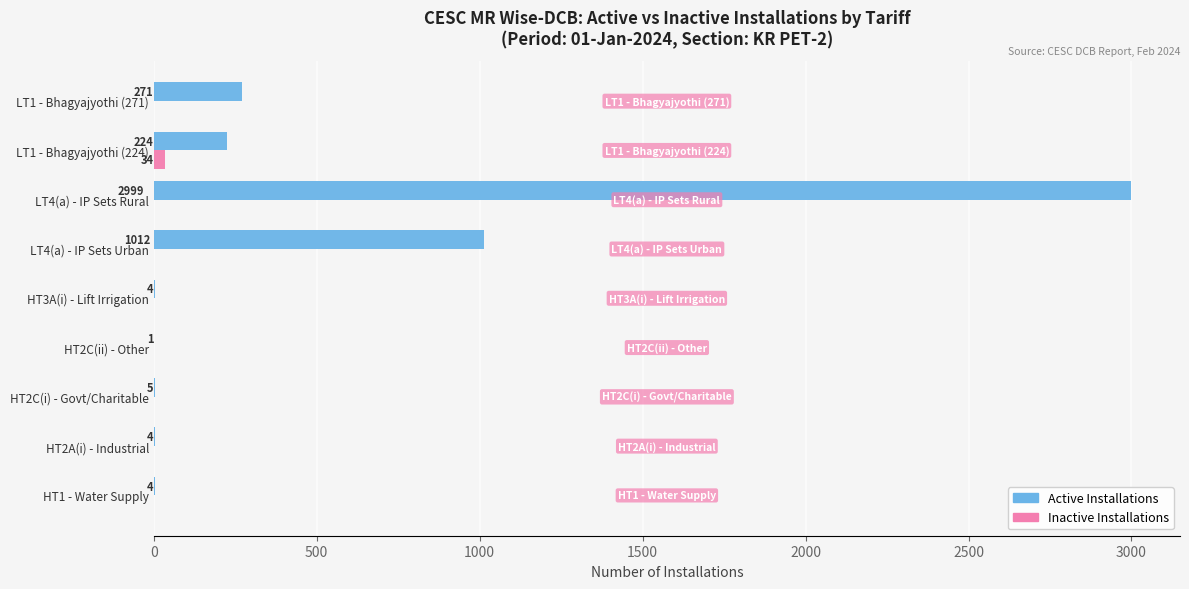

How many categories are shown in the chart?

9